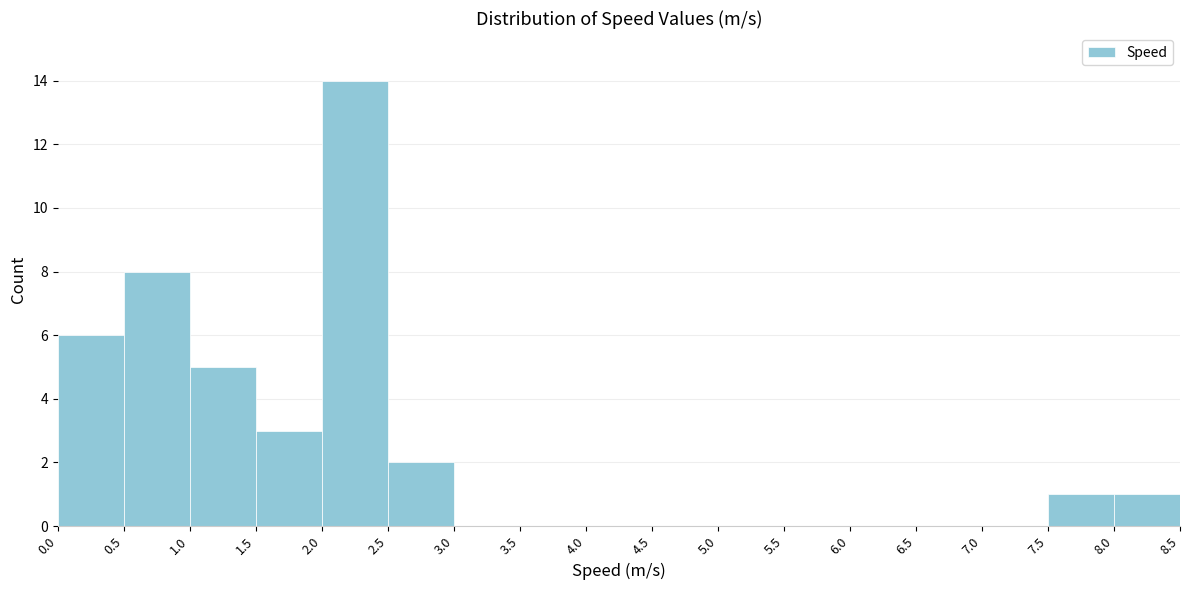

Reading left to right, list every bar in this chart as the range it spans on the x-axis followed by its height. The values are not printed on the chart, so give them approximately, as read against the axis.

0.0 to 0.5: 6
0.5 to 1.0: 8
1.0 to 1.5: 5
1.5 to 2.0: 3
2.0 to 2.5: 14
2.5 to 3.0: 2
3.0 to 3.5: 0
3.5 to 4.0: 0
4.0 to 4.5: 0
4.5 to 5.0: 0
5.0 to 5.5: 0
5.5 to 6.0: 0
6.0 to 6.5: 0
6.5 to 7.0: 0
7.0 to 7.5: 0
7.5 to 8.0: 1
8.0 to 8.5: 1